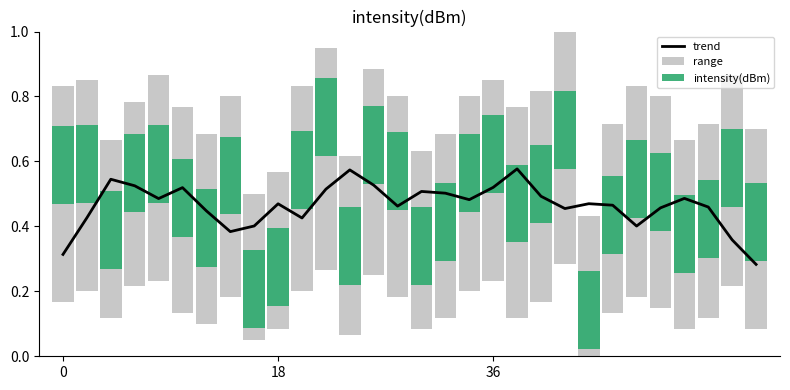

How many groups of bars are there?

30